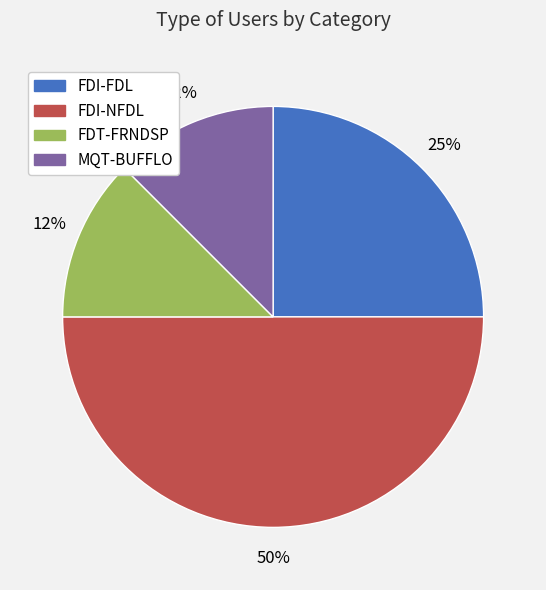

True or false: FDT-FRNDSP accounts for 3% of the total.

False